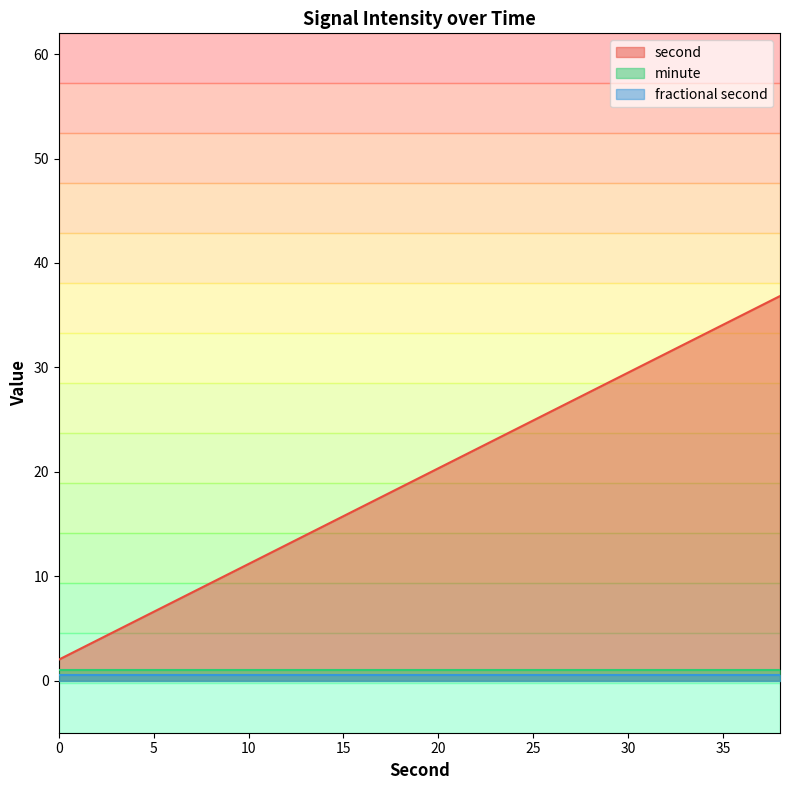

What is the value of the second point at the 7th from the left?

12